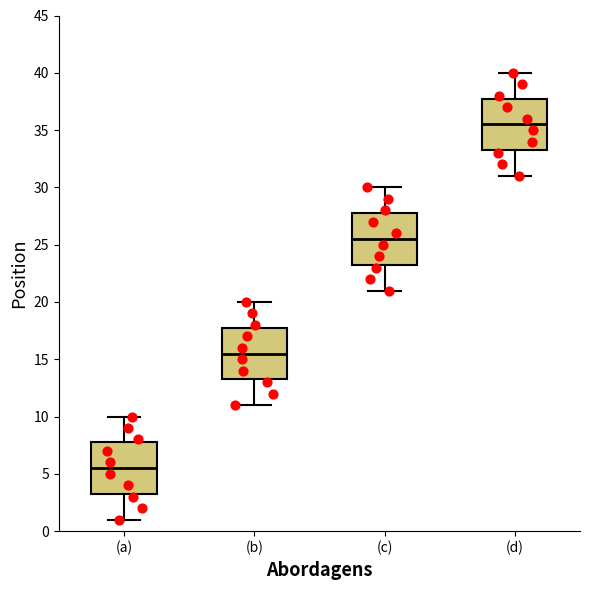

Where does the lower whisker of the box for (a) end on the y-axis? The values are not printed on the chart, so give them approximately, as read against the axis.

1.0